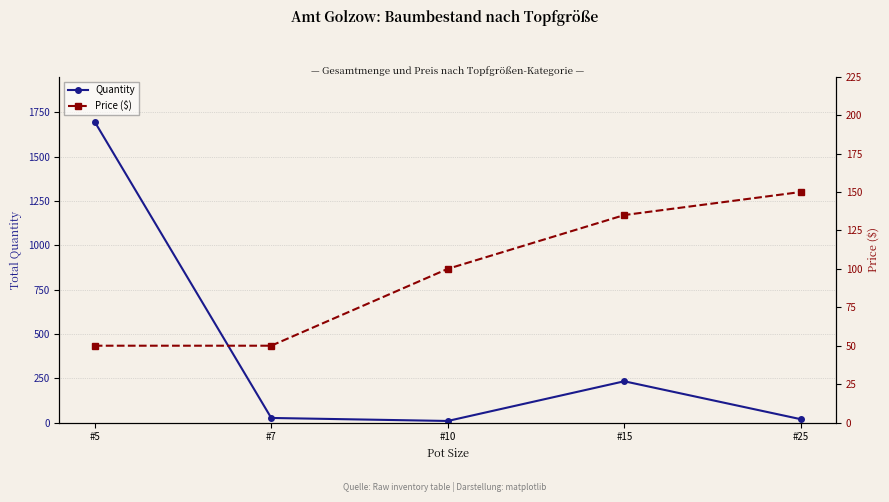

The Quantity series shows 38 at #7. True or false?

False